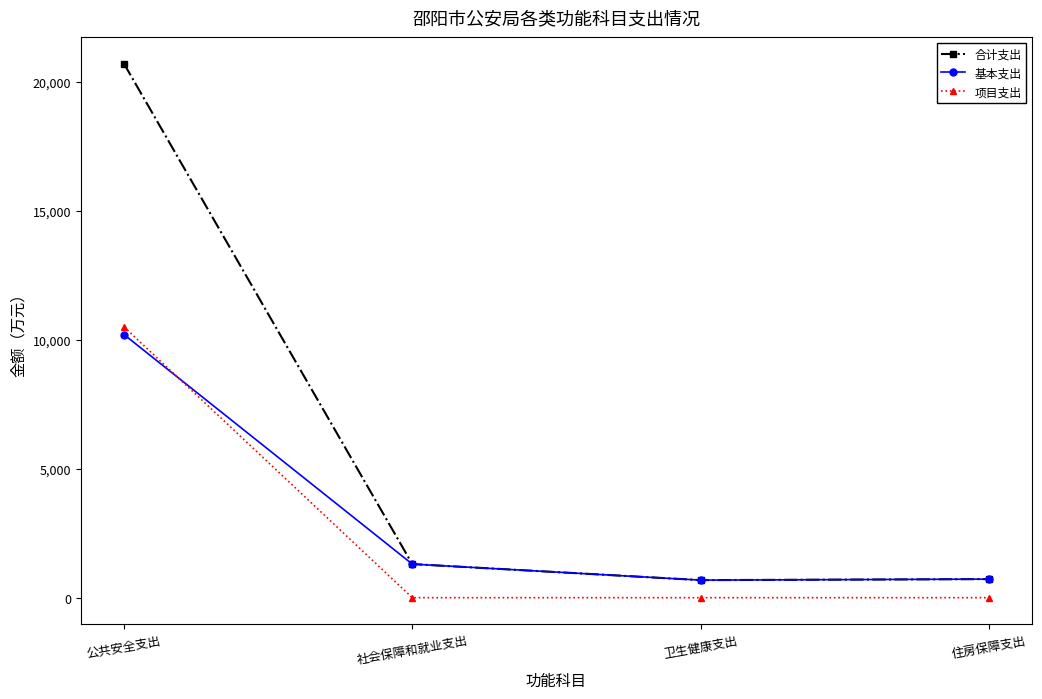

What is the sum of all 基本支出 values?

12915.6